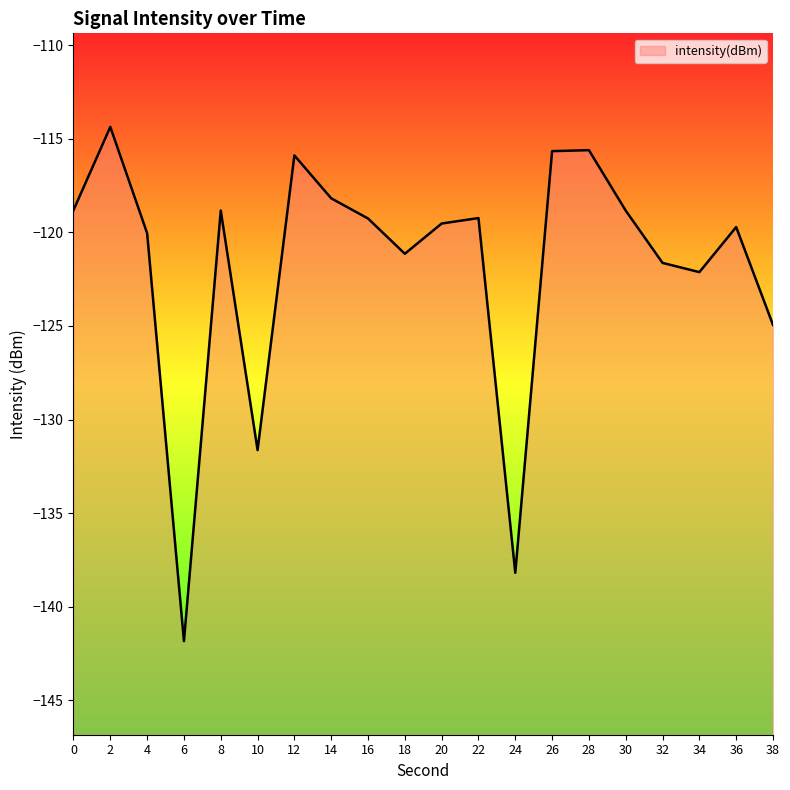

What value does the data have at 32?

-121.6